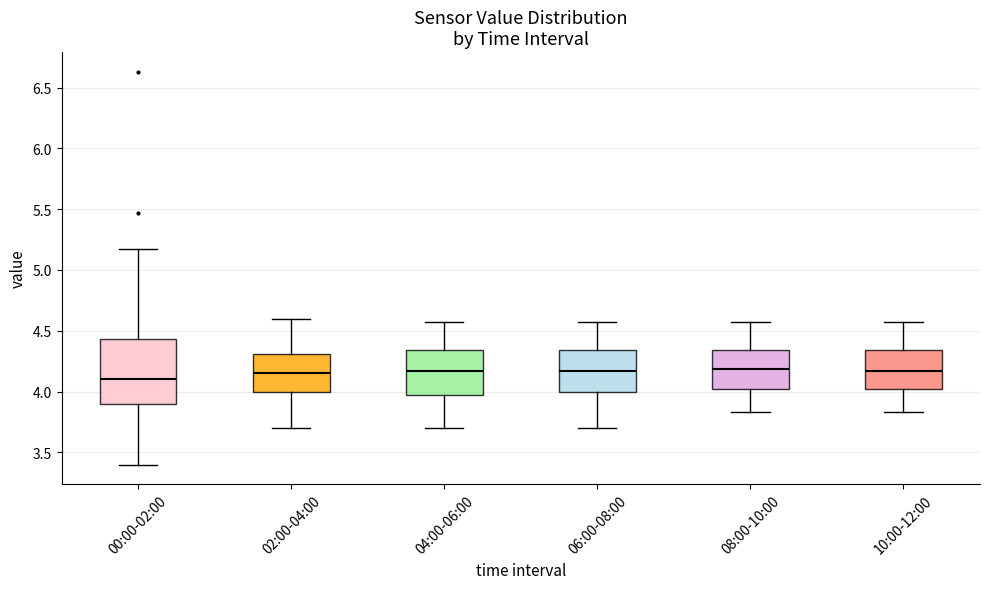

Reading left to right, transcribe this box plot: for each box, give where its median line is, the range the box spans, and where its two whiskers end, as read against the y-axis. The values are not printed on the chart, so give them approximately, as read against the axis.

00:00-02:00: median 4.10, box 3.90 to 4.45, whiskers 3.40 to 5.15
02:00-04:00: median 4.15, box 4.00 to 4.30, whiskers 3.70 to 4.60
04:00-06:00: median 4.15, box 3.95 to 4.35, whiskers 3.70 to 4.55
06:00-08:00: median 4.15, box 4.00 to 4.35, whiskers 3.70 to 4.55
08:00-10:00: median 4.20, box 4.00 to 4.35, whiskers 3.85 to 4.55
10:00-12:00: median 4.15, box 4.00 to 4.35, whiskers 3.85 to 4.55